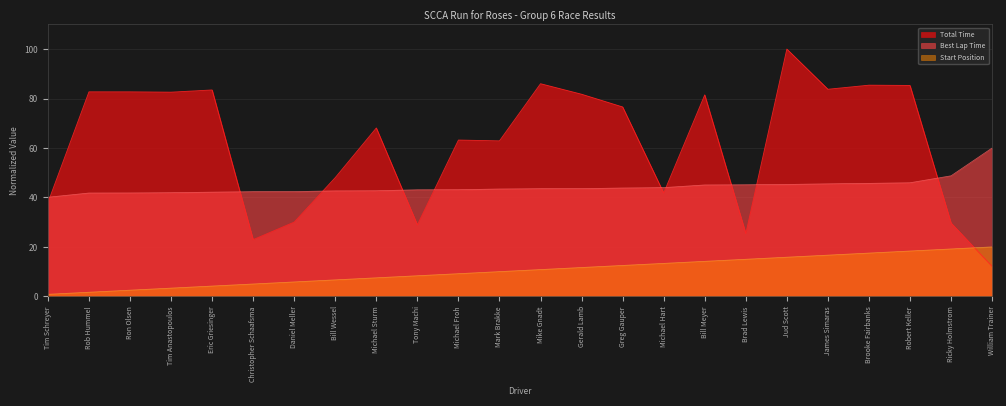

At how many categories does at least one series exceed 94?

1